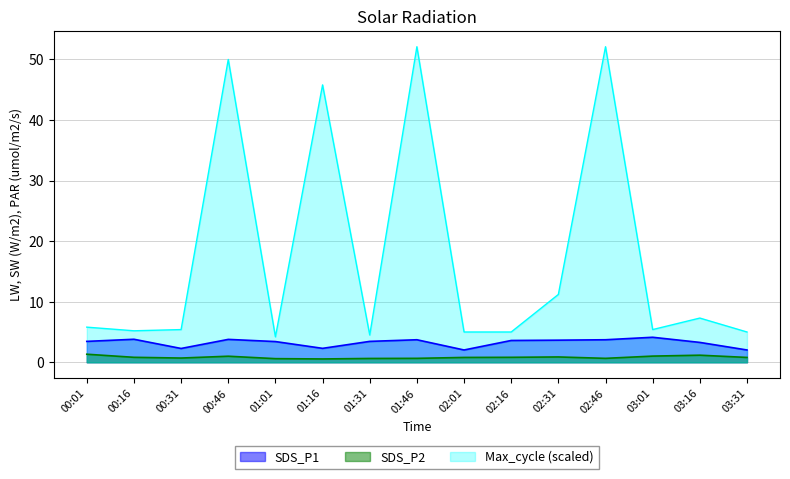

True or false: SDS_P1 and Max_cycle intersect in this chart.

False